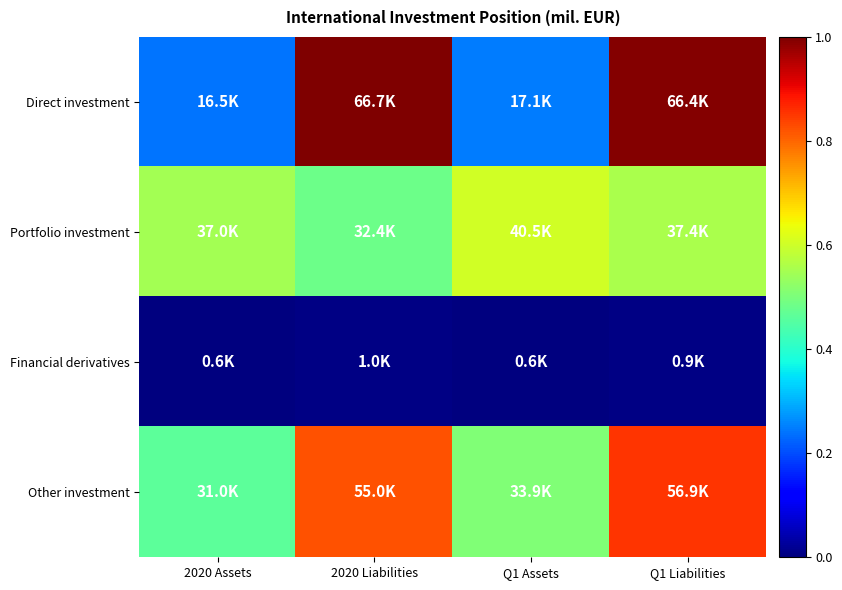

What is the total value across all series at Q1 Assets?

92032.9